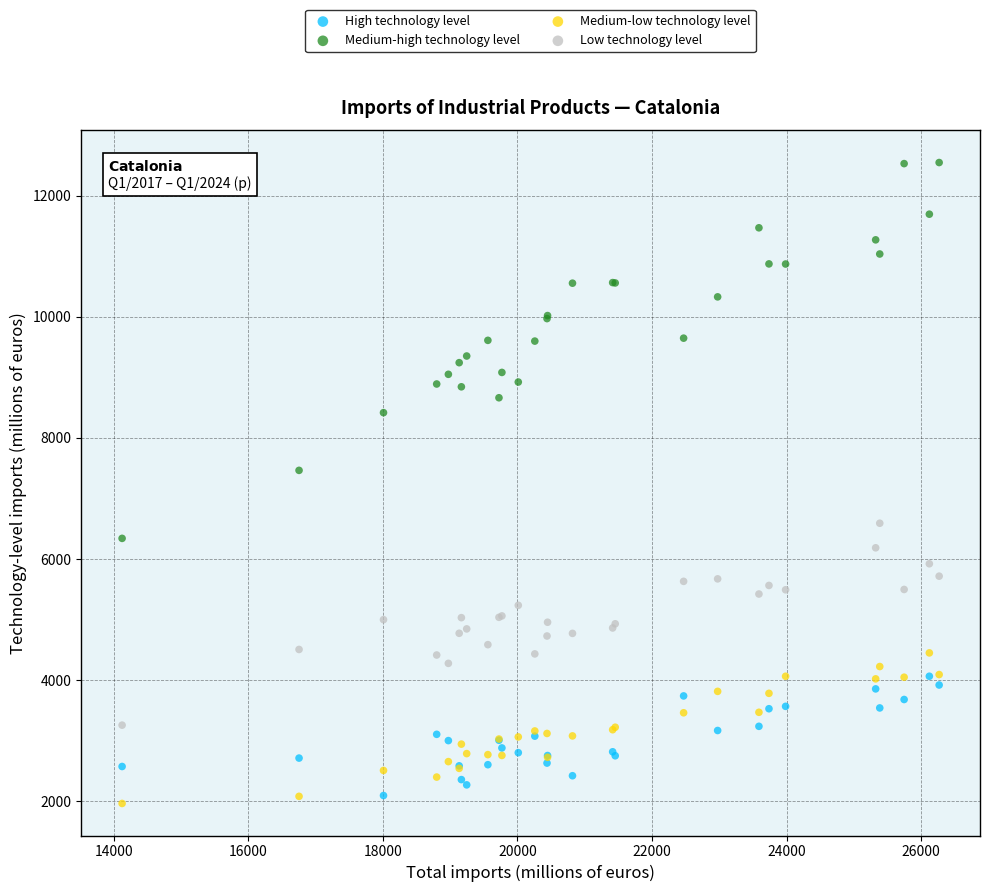

Which series contains the highest Y value?

Medium-high technology level